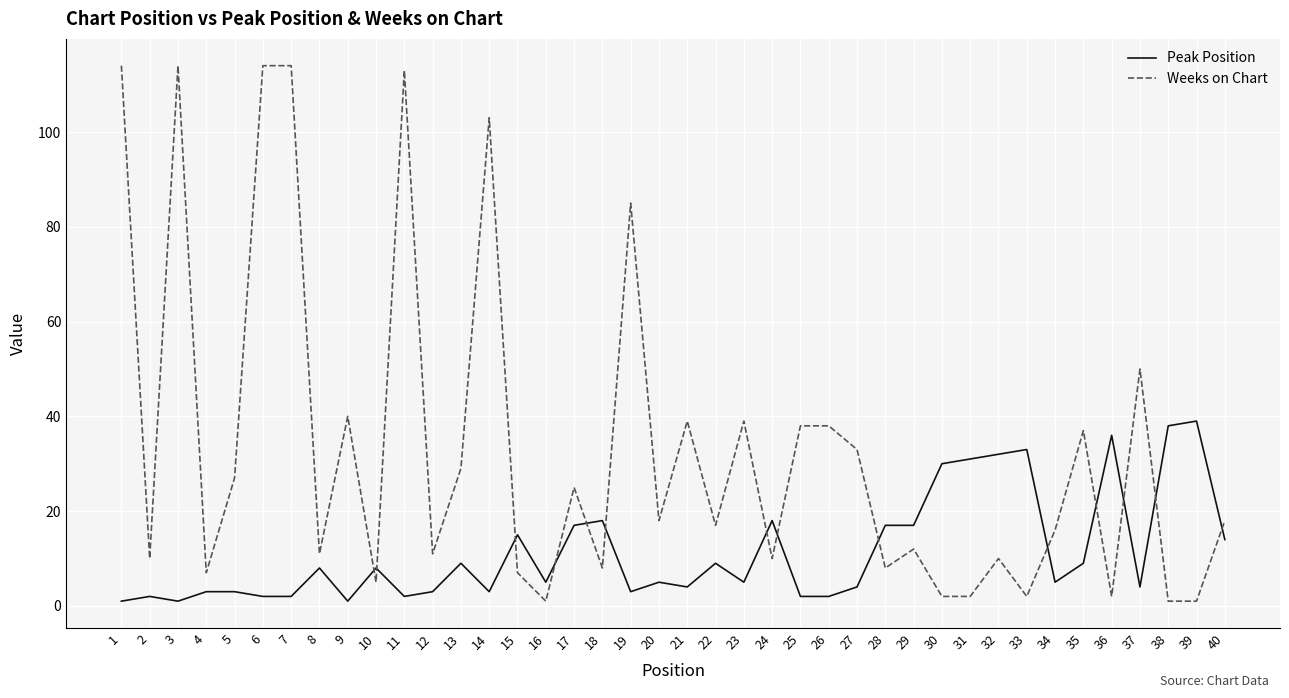

Where do Peak Position and Weeks on Chart first cross each other?

9 and 10